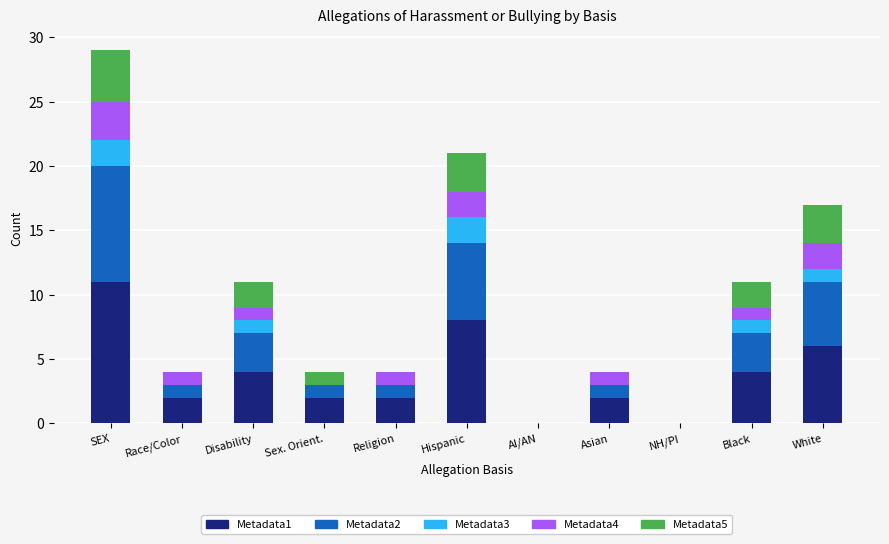

At which category is the sum across all series the highest?

SEX